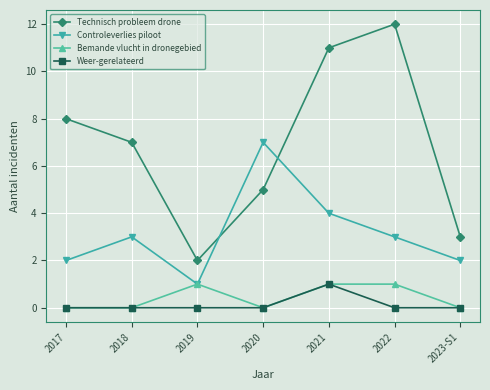

At which label does Controleverlies piloot reach its peak?

2020